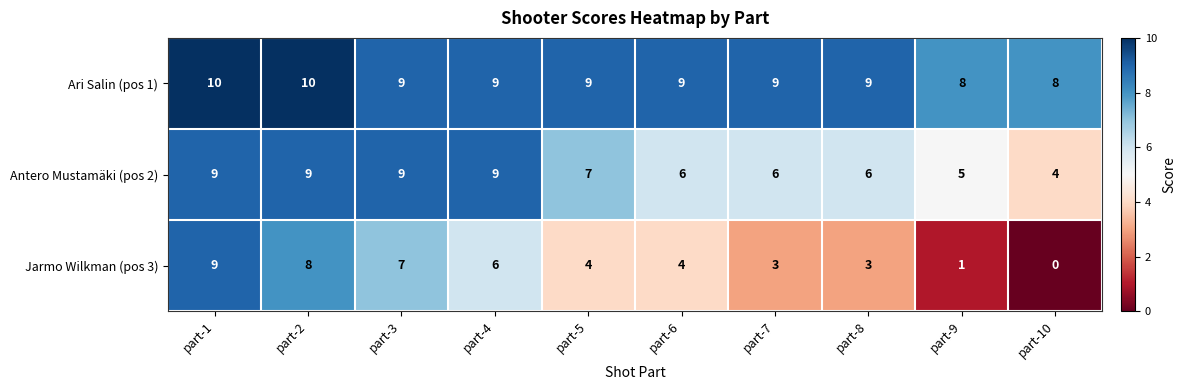

How many Antero Mustamäki (pos 2) values are between 6 and 9?

8